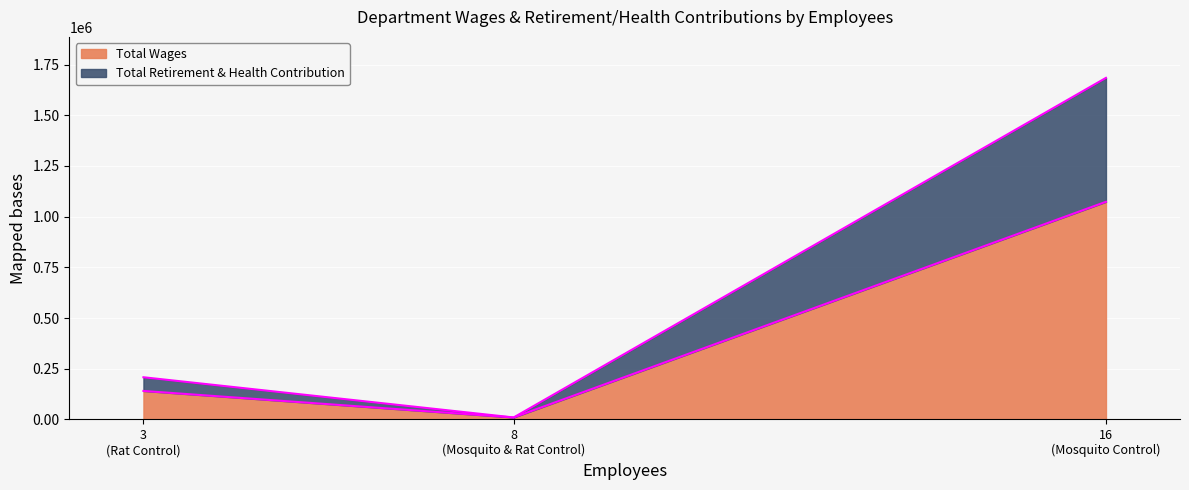

At which category is the sum across all series the highest?

Mosquito Control